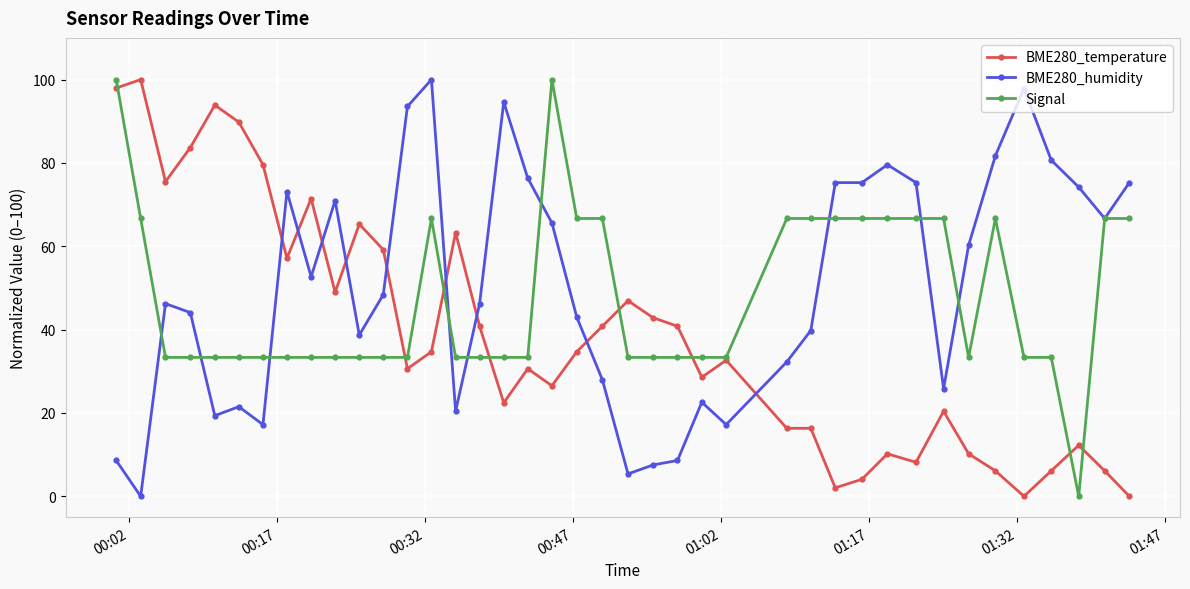

What is the highest value of the BME280_humidity series?

100.0